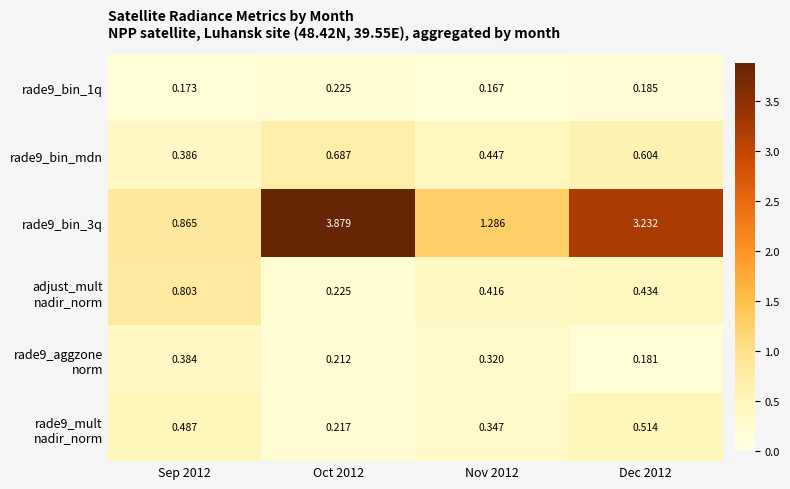

What is the spread (max minus min) of values at Dec 2012?

3.1